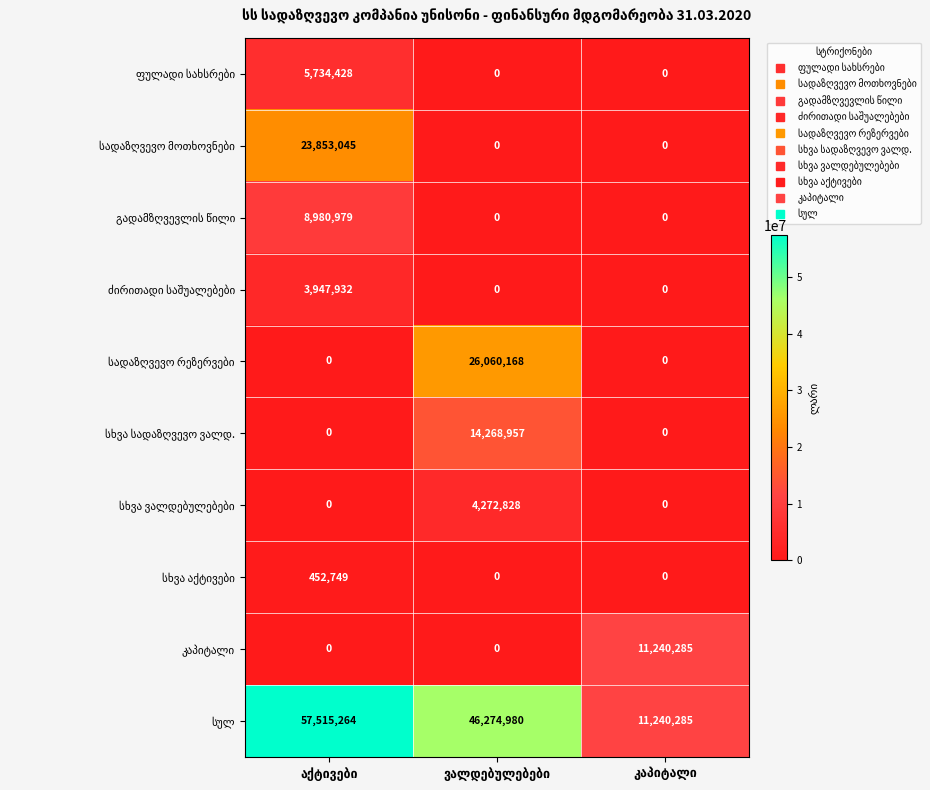

At how many categories does at least one series exceed 9725013?

3